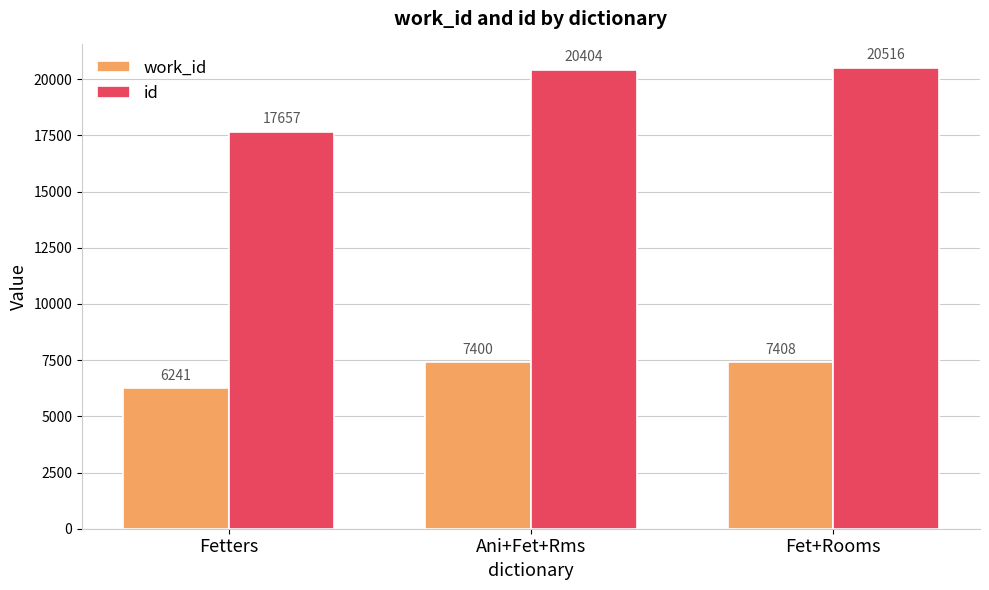

What is the average value of the work_id series?

7016.3